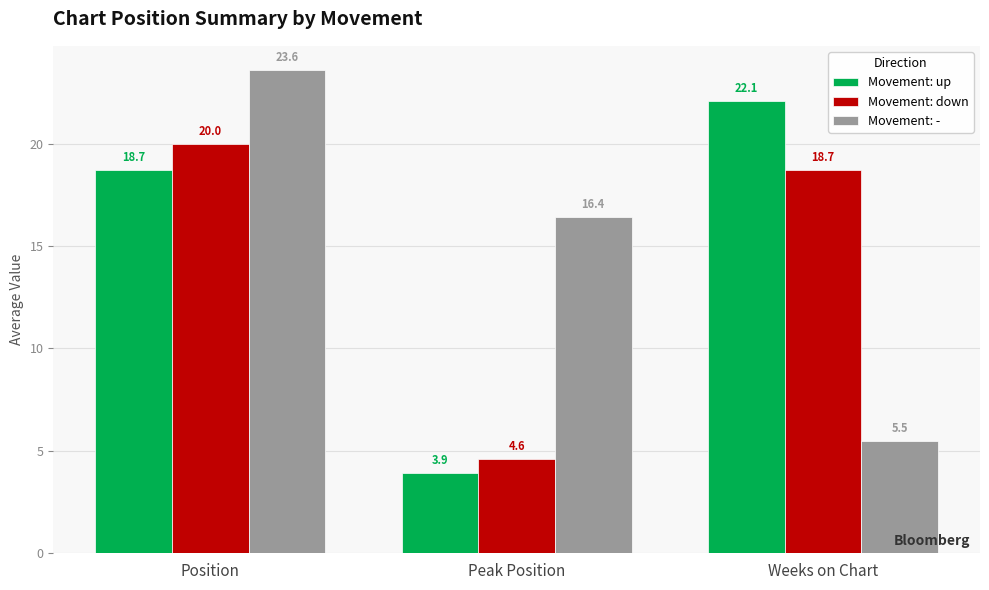

What is the difference between the maximum and minimum values in the Movement: down series?

15.4